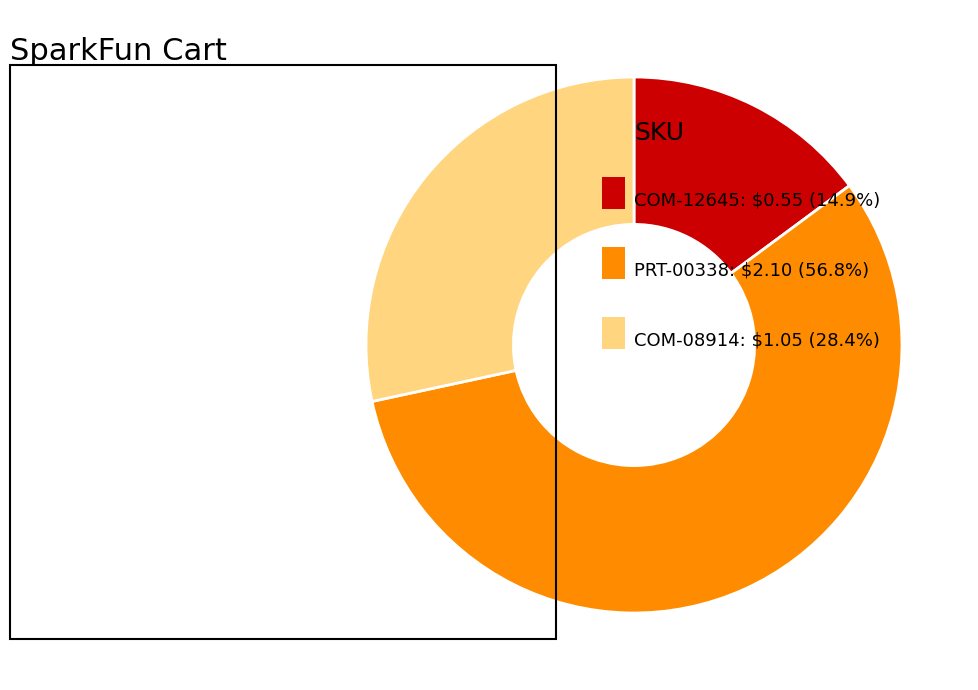

Is there a majority slice in this chart?

Yes